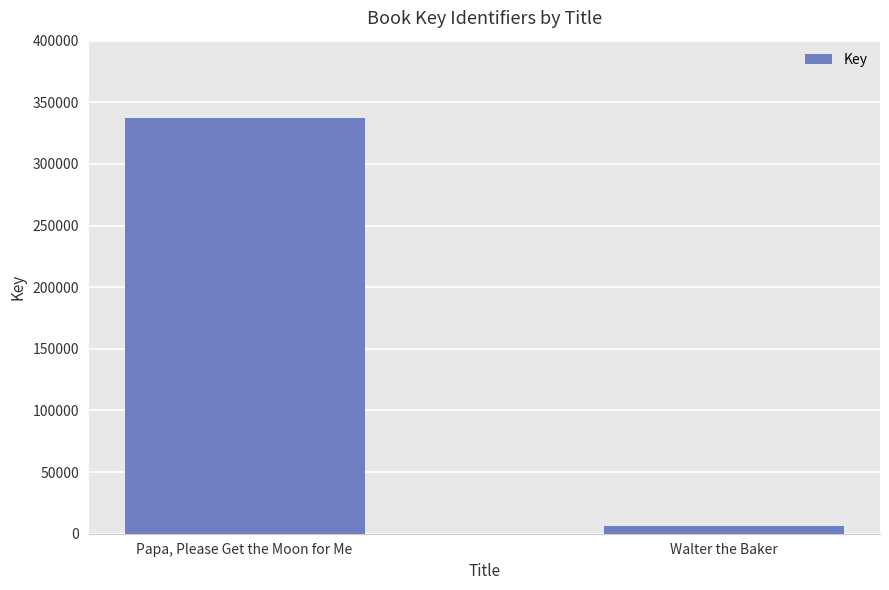

What position from the right is Papa, Please Get the Moon for Me?

2